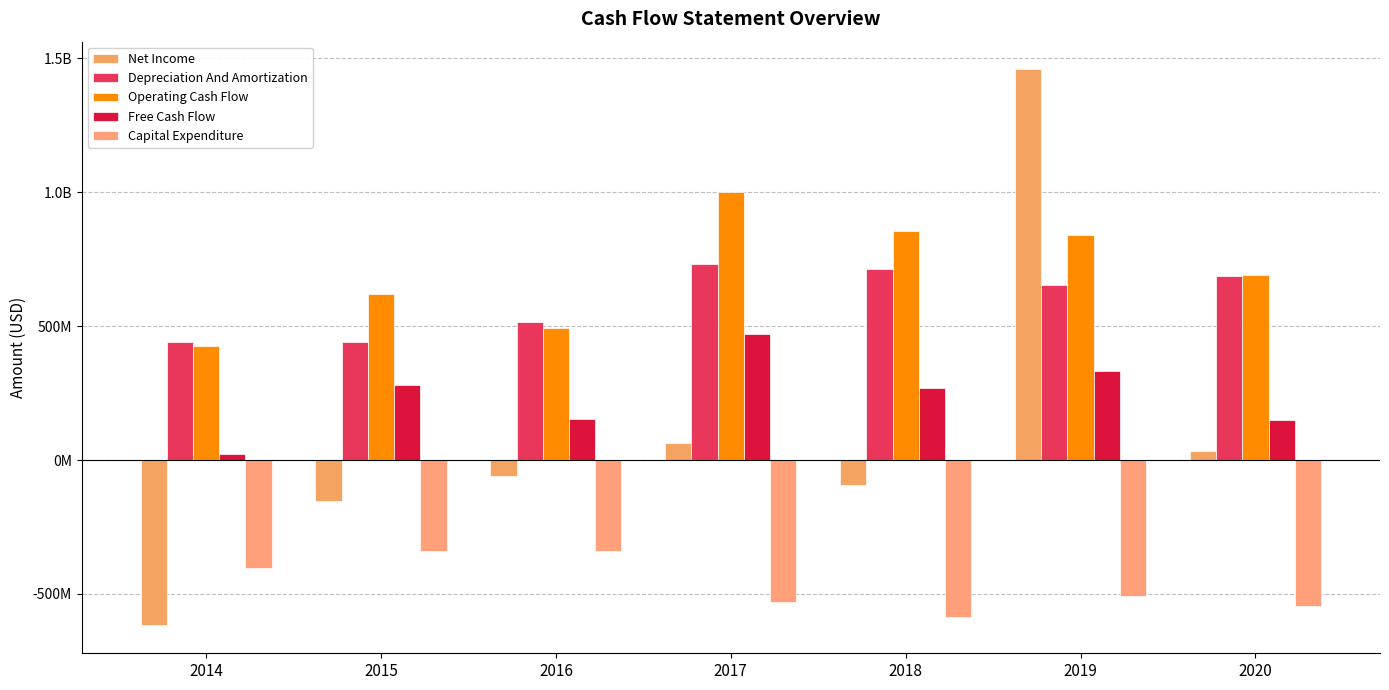

What is the difference between the Free Cash Flow values at 2015 and 2020?

131885421.9